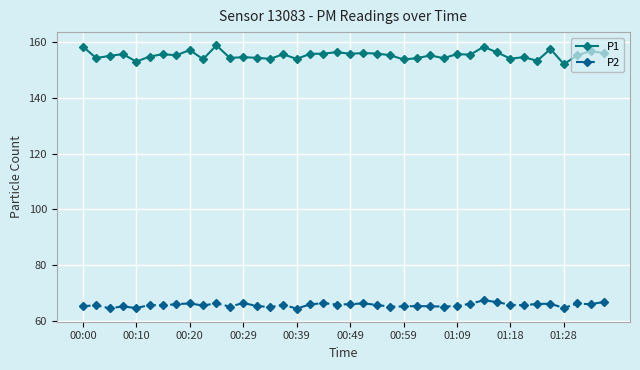

True or false: P2 has more than 2 interior local peaks.

True